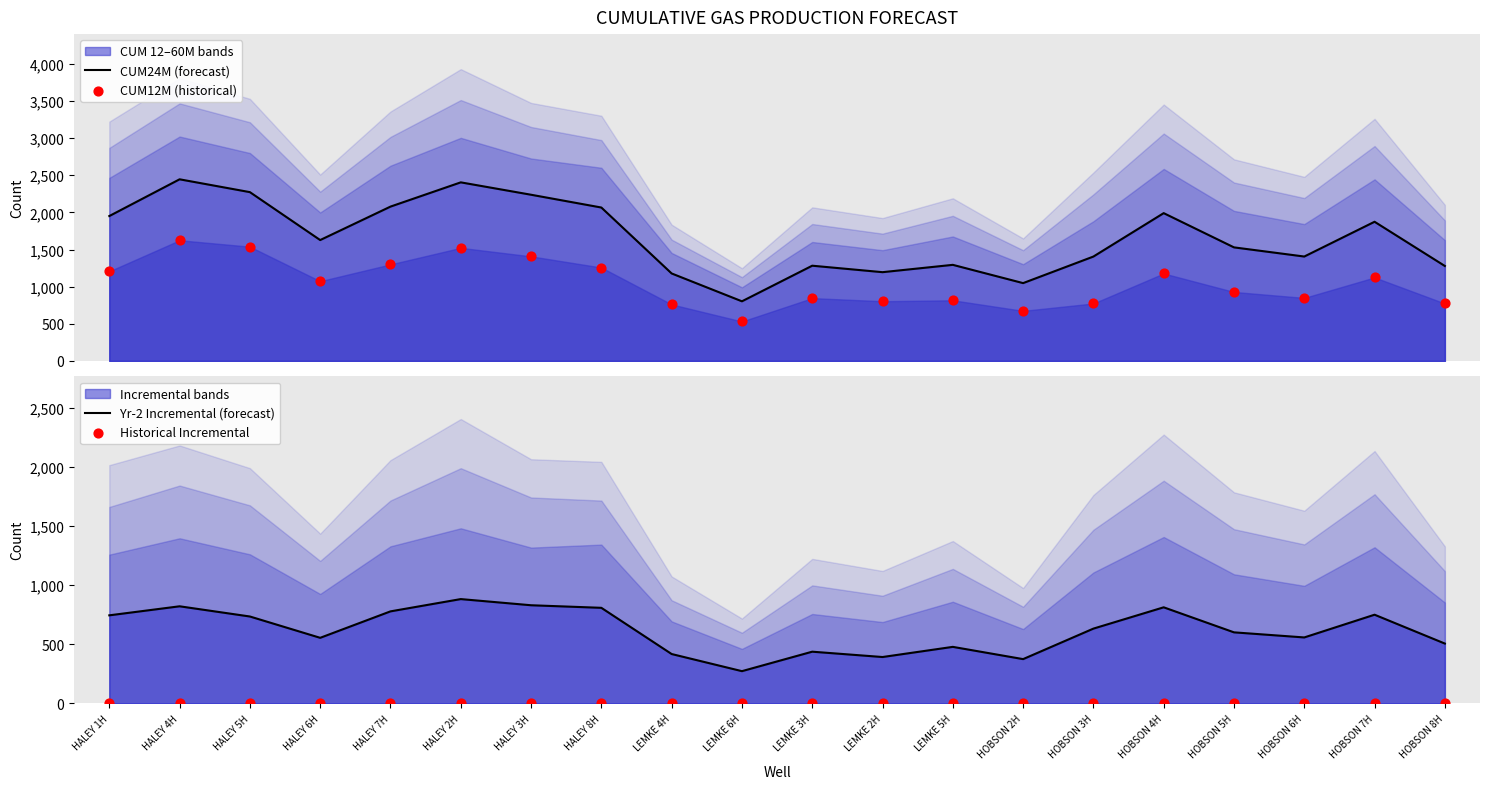

Is the value of Historical Incremental at LEMKE 4H greater than the value of CUM24M (forecast) at HOBSON 7H?

No